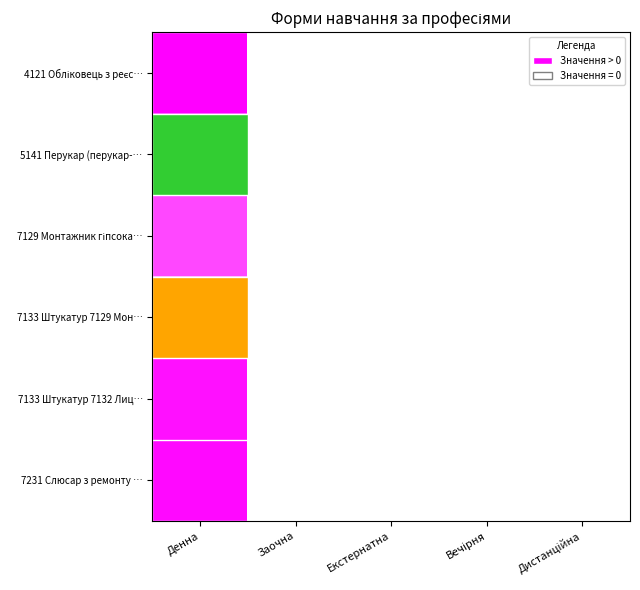

Which has a higher value, Вечірня or Екстернатна?

Вечірня